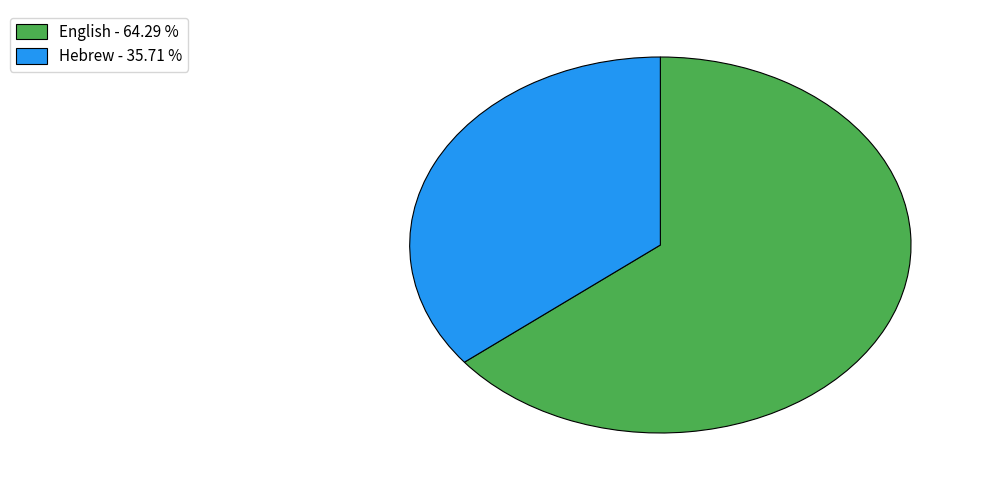

Between Hebrew - 35.71 % and English - 64.29 %, which is larger?

English - 64.29 %